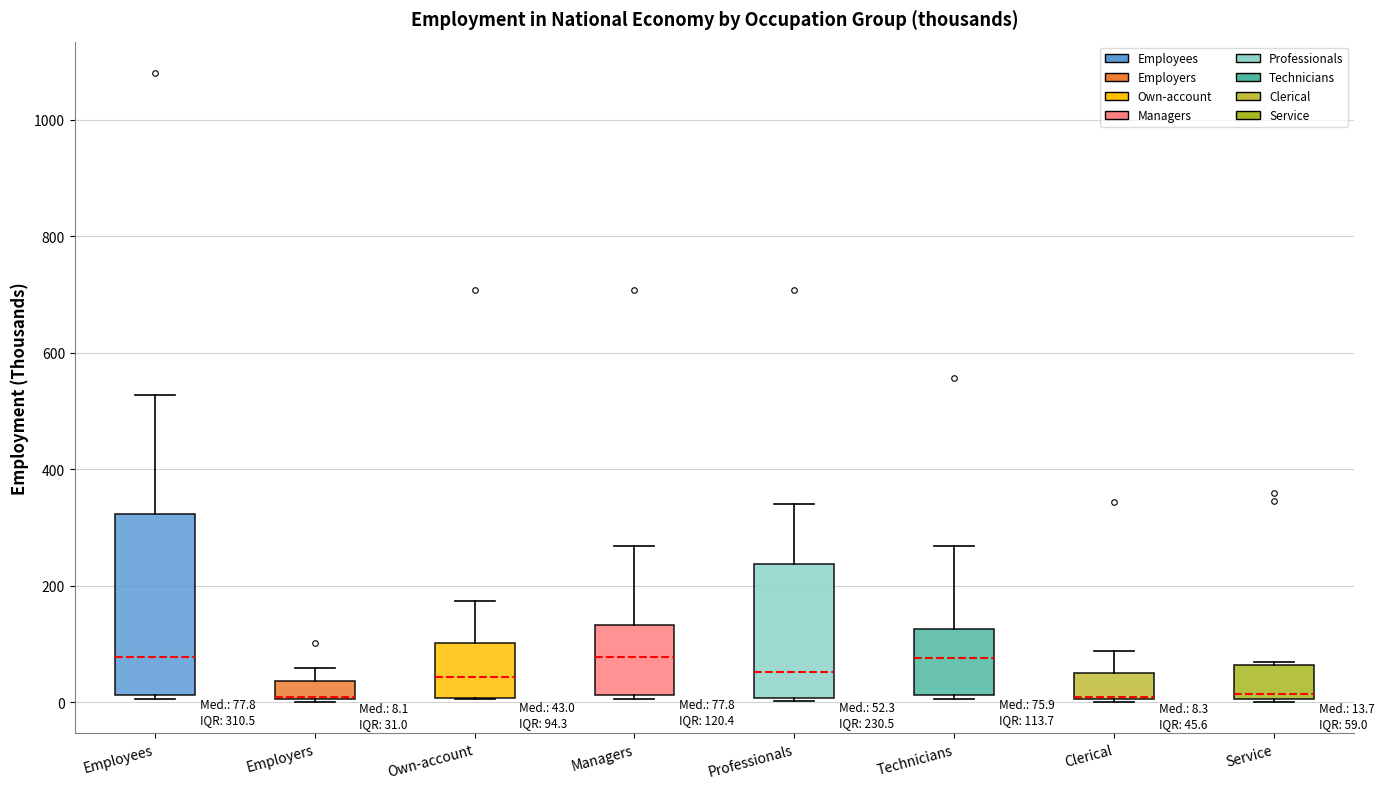

Comparing the boxes themselves (not the whiskers), which one is the tallest?

Employees